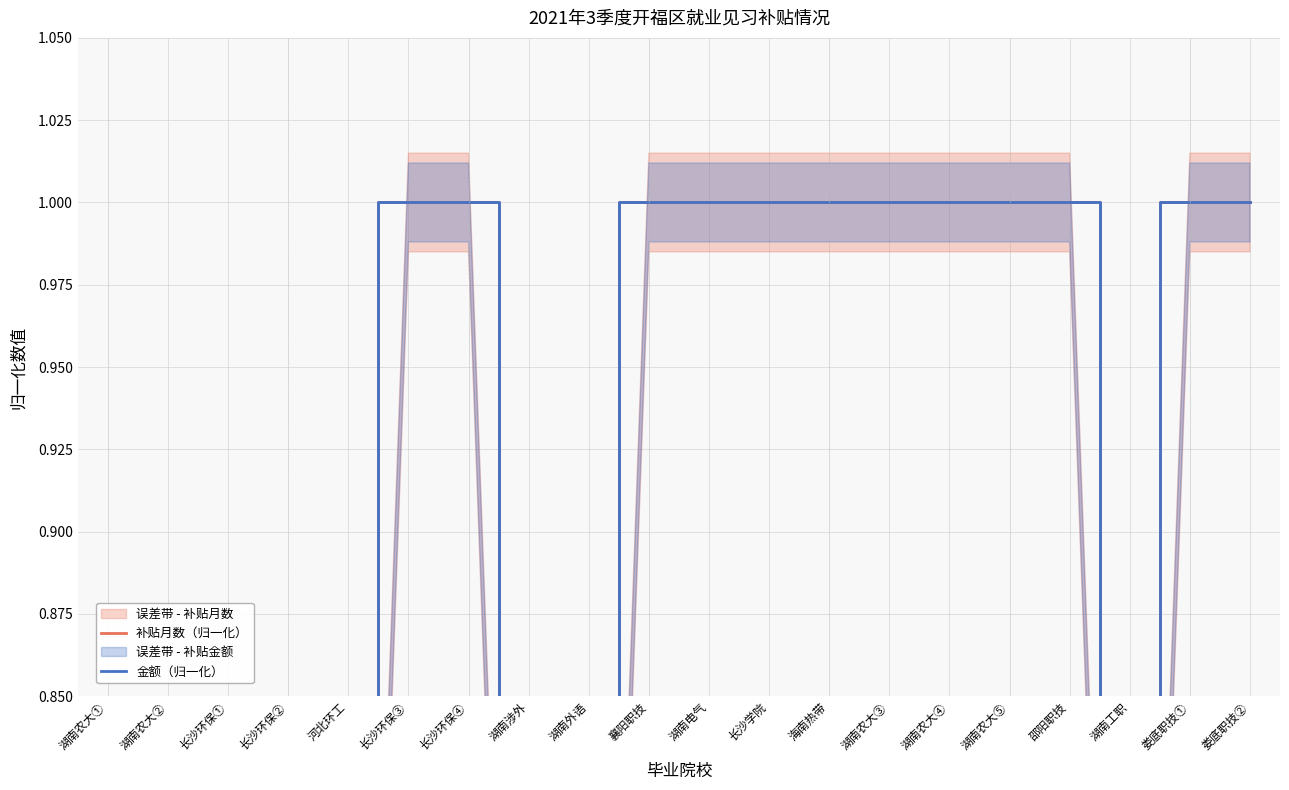

Between 湖南农大① and 长沙环保④, which series saw the biggest shift?

补贴月数（归一化）